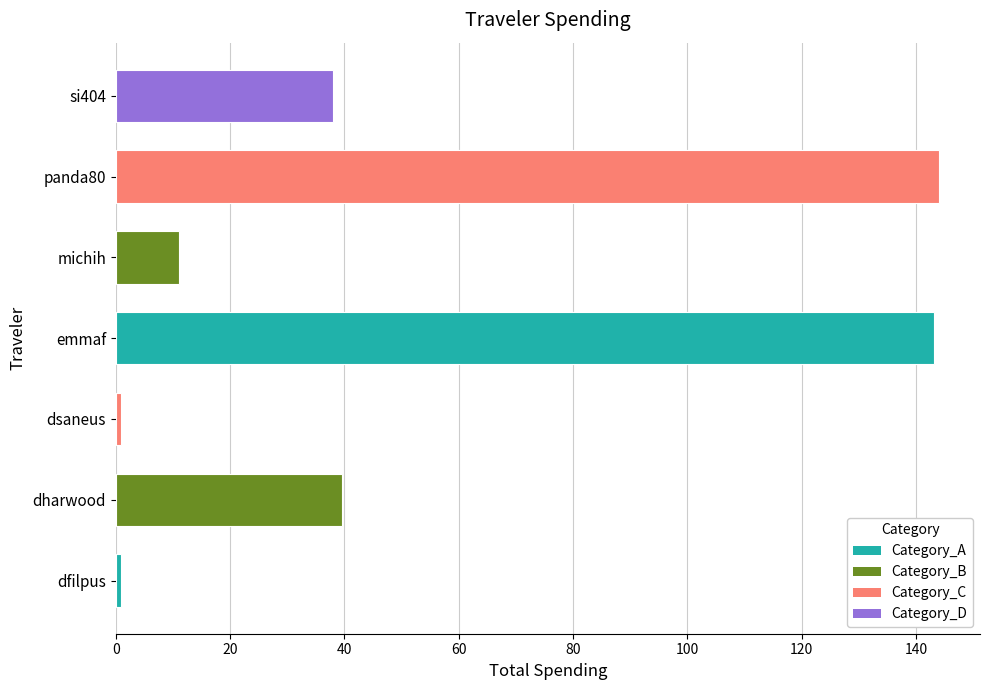

At which label is the value closest to 72?

dharwood